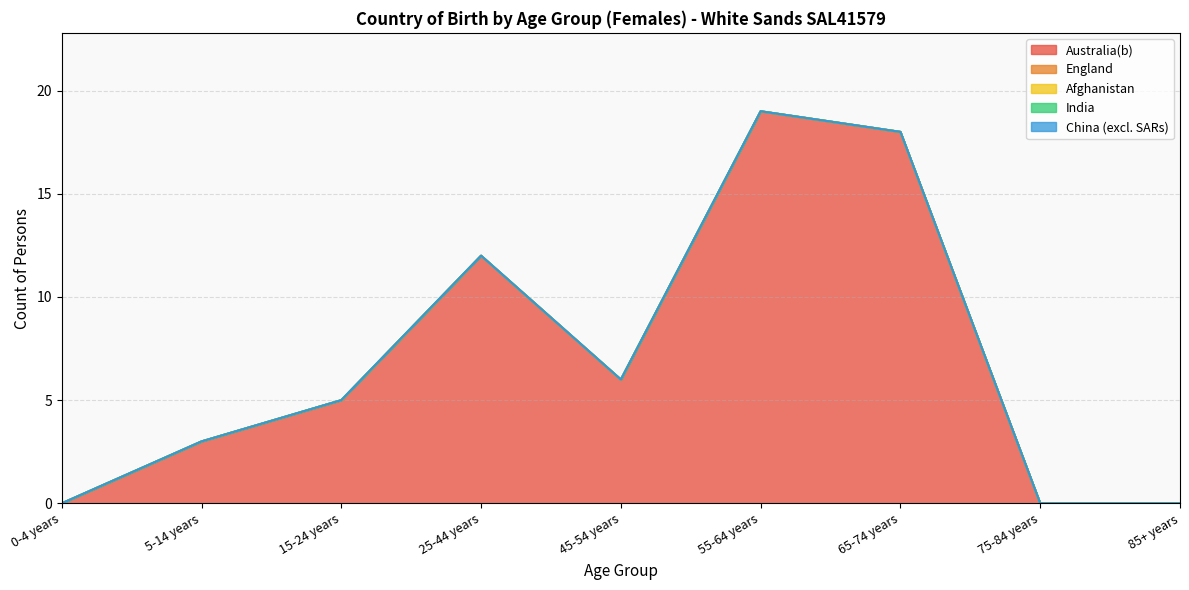

What position from the right is 5-14 years?

8